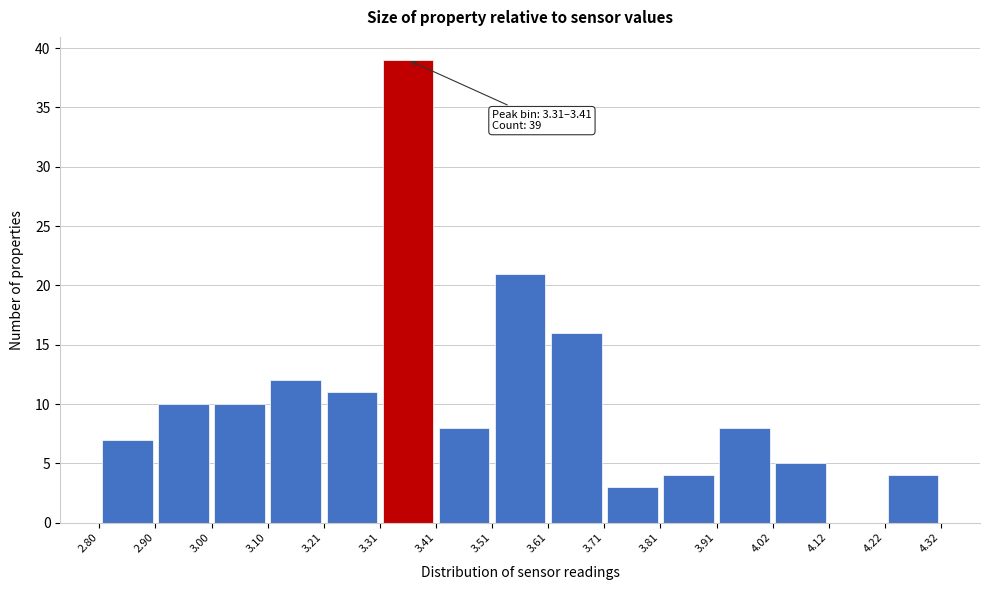

Over which range of the x-axis is the bar tallest?

3.31 to 3.41